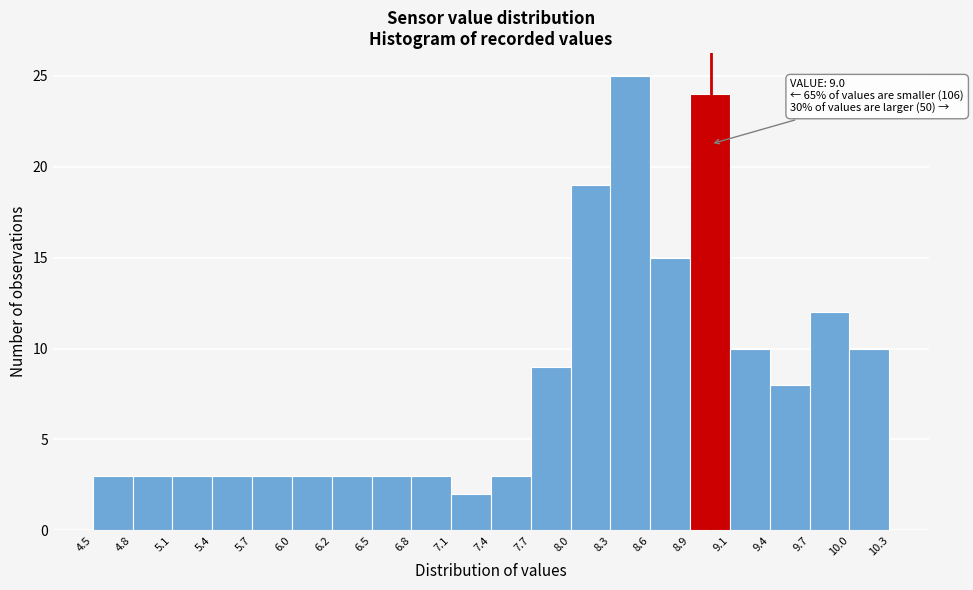

Which range on the x-axis has the tallest bar?

8.3 to 8.6